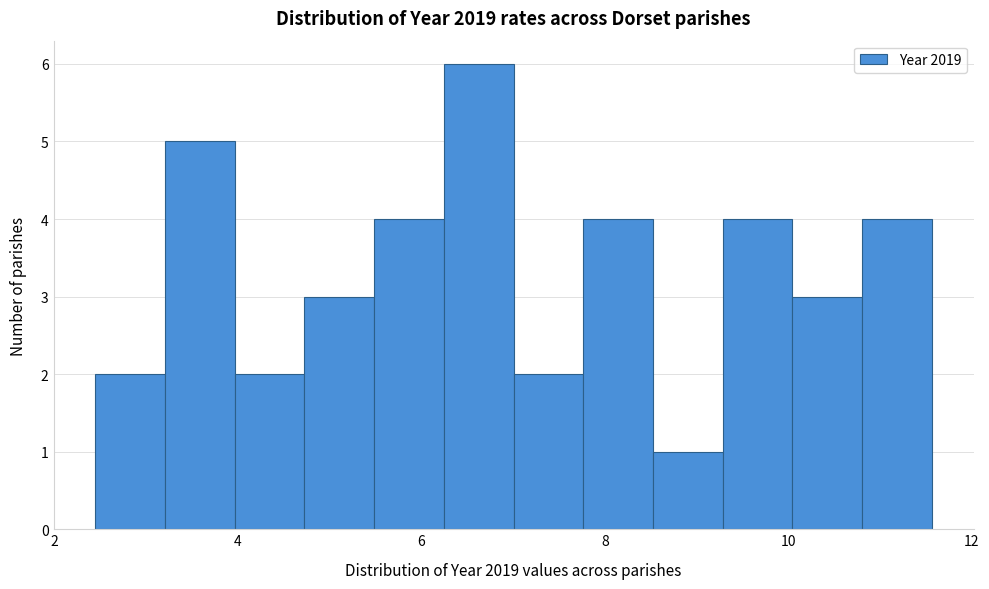

Around what value on the x-axis is the tallest bar? Give the approximate position of its centre, as read against the axis.

6.6